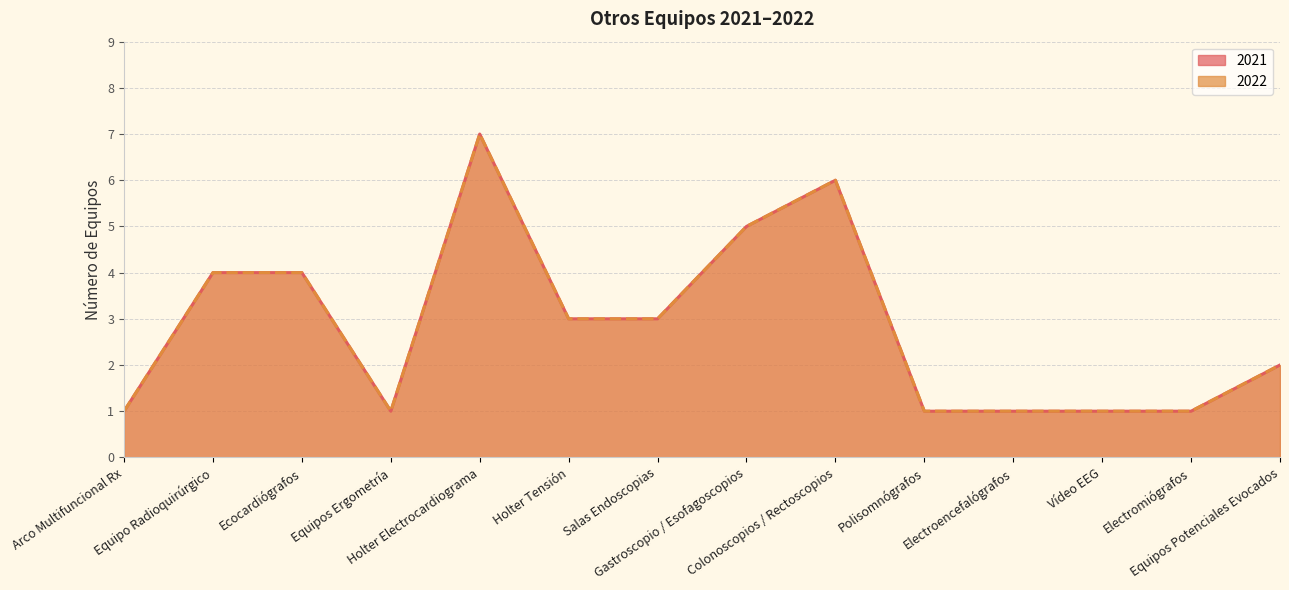

List the series in order of their peak value, lowest first.

2021, 2022